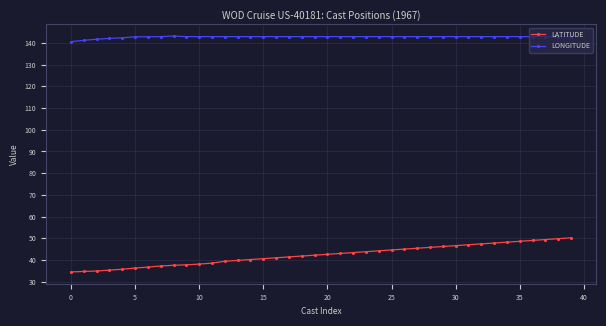

What is the lowest value of the LONGITUDE series?

140.6